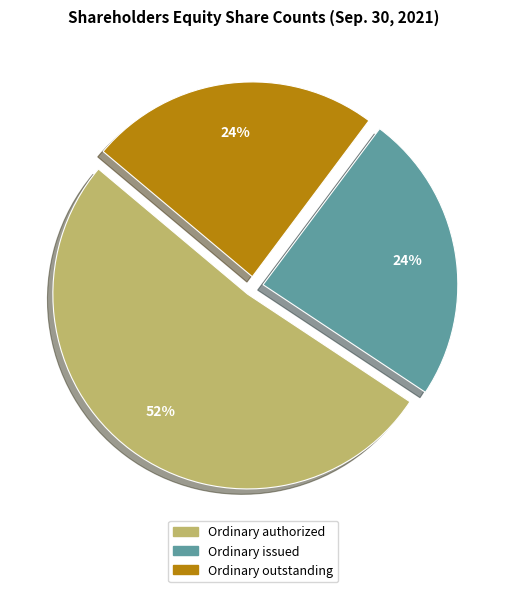

To the nearest percent, what is the difference between the largest and smallest slice percentages?

28%